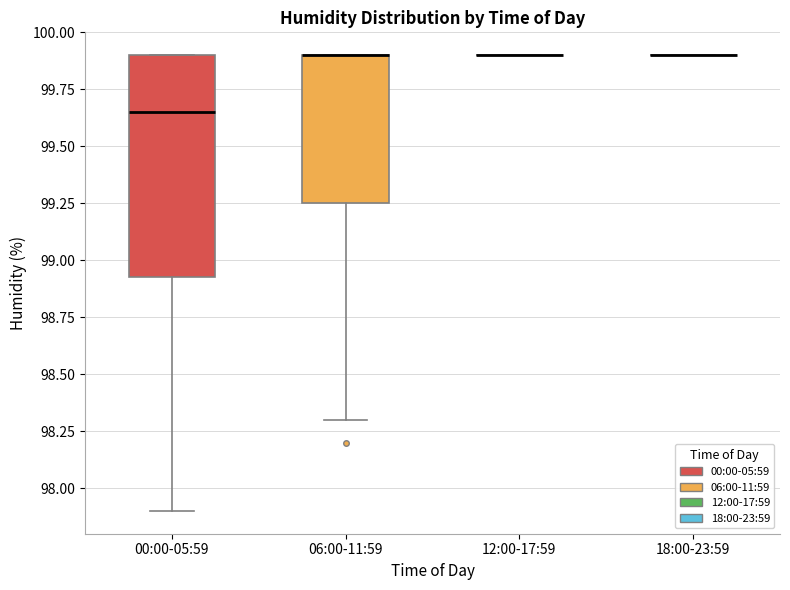

Which box is the tallest, from its lower edge to its upper edge?

00:00-05:59